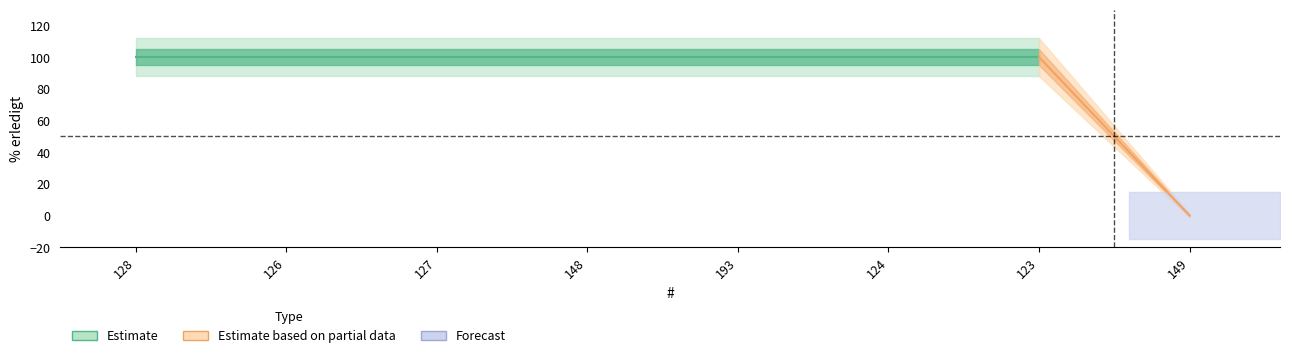

How many data points does each series have?

8